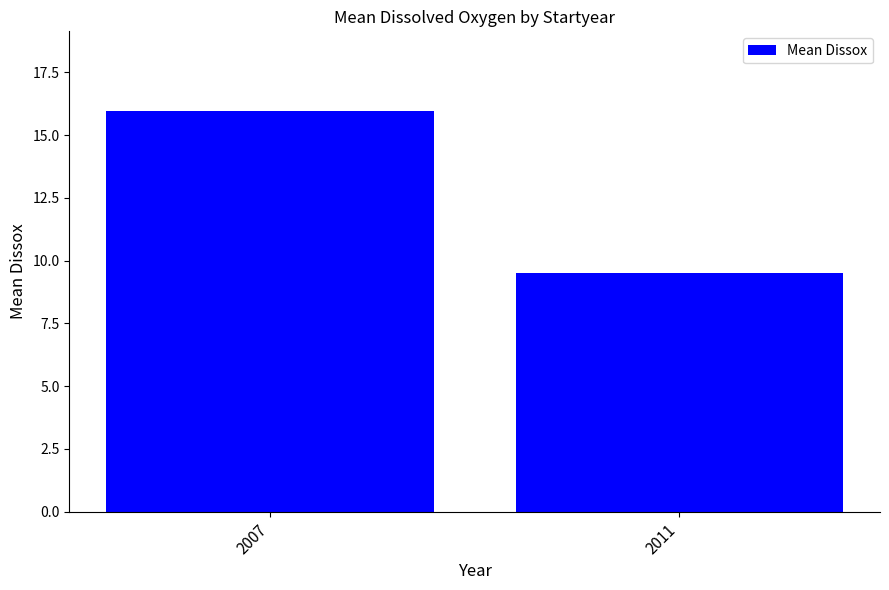

Rank the categories by value from lowest to highest.

2011, 2007